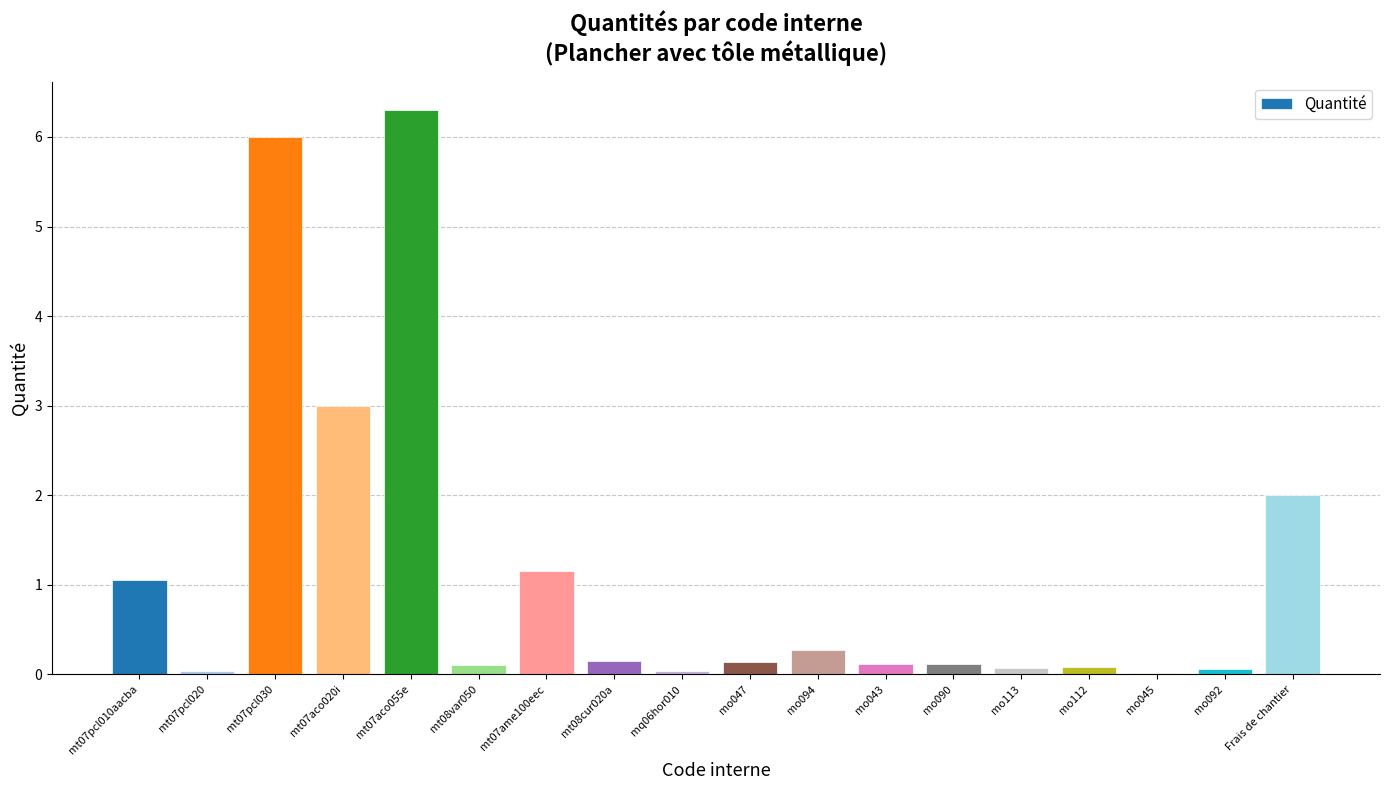

What is the maximum value shown in the chart?

6.3